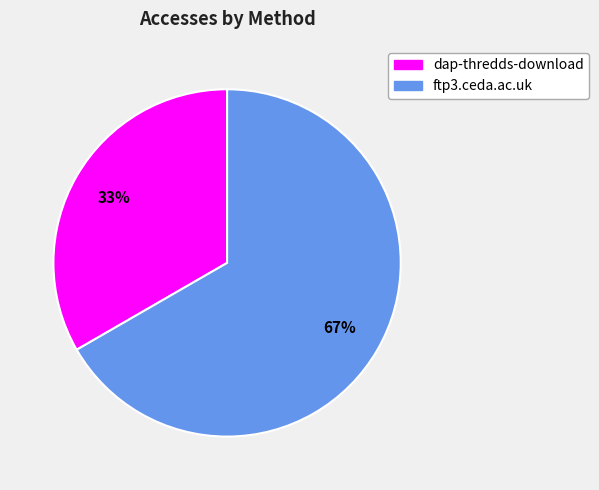

To the nearest percent, what percentage of the pie is dap-thredds-download?

33%